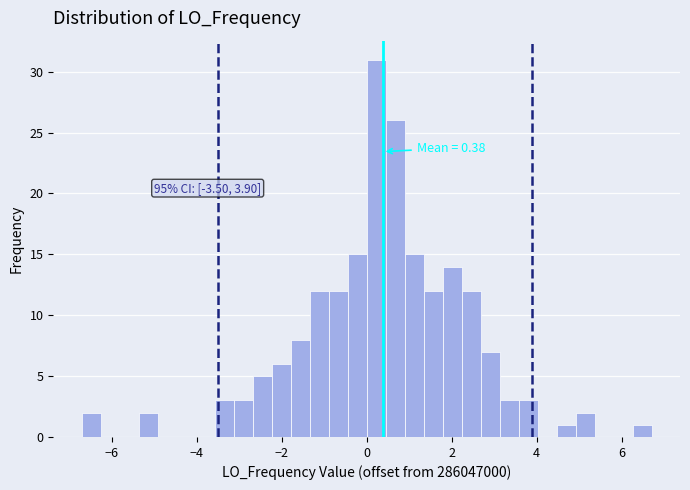

Read against the x-axis, roughly where is the centre of the tallest bar?

0.2